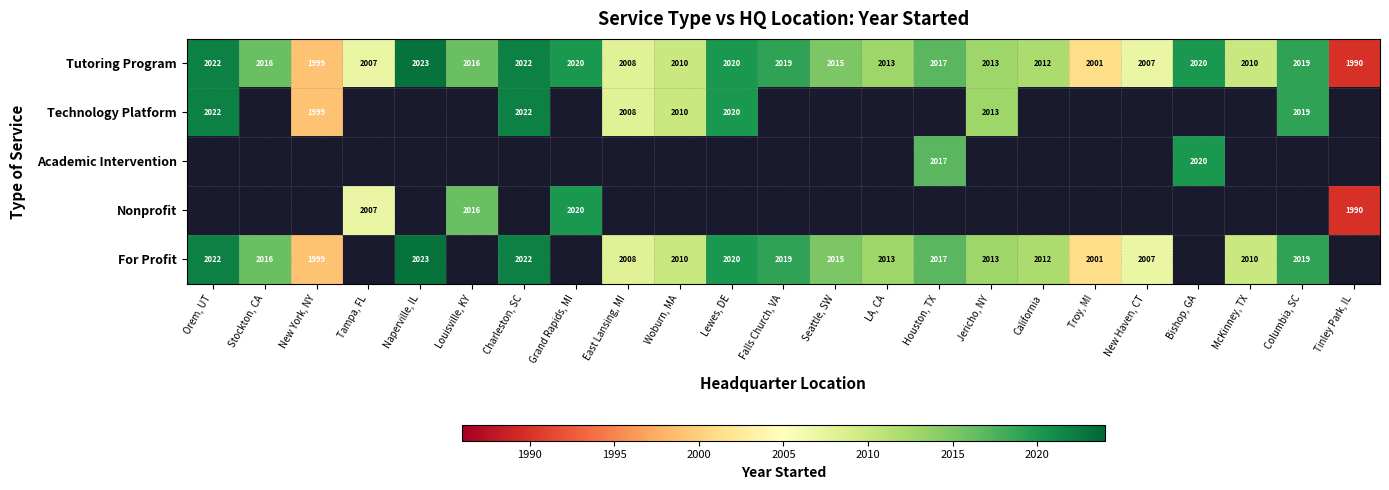

What is the sum of the For Profit values at Seattle, SW and Lewes, DE?

4035